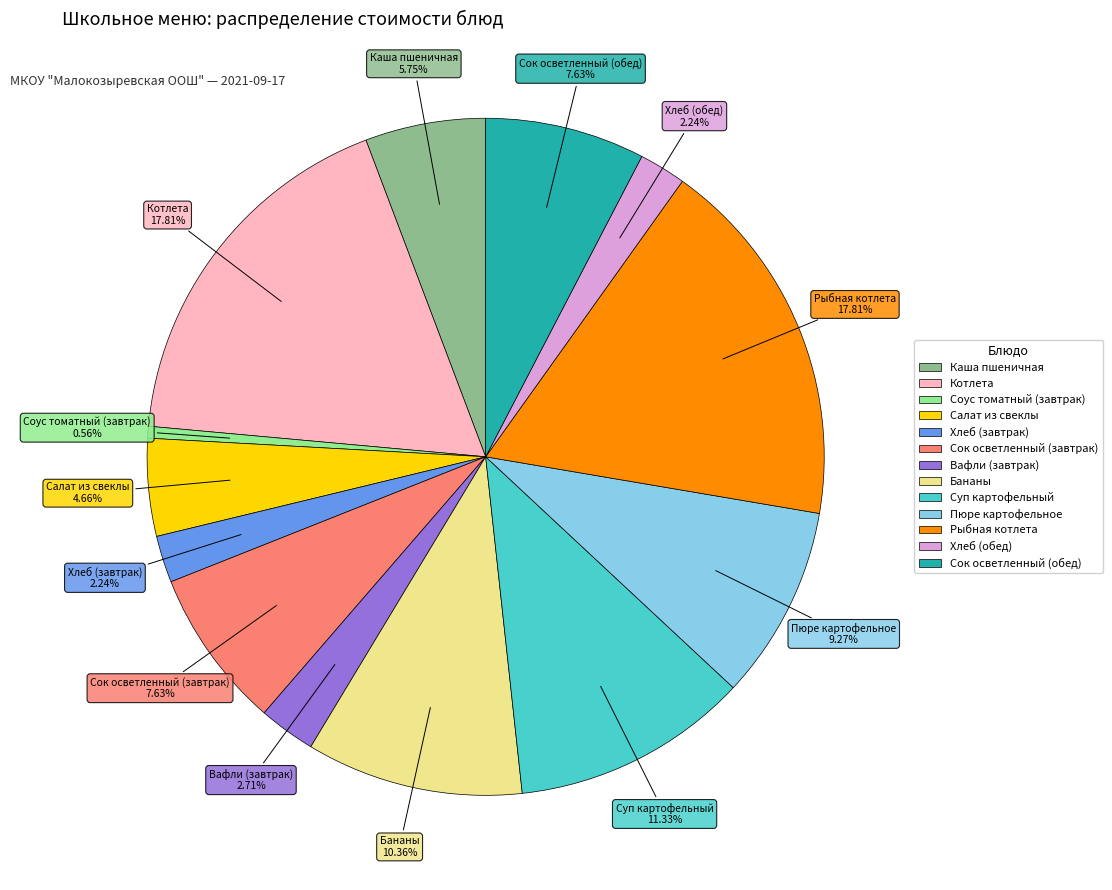

To the nearest percent, what portion does Суп картофельный represent?

11%